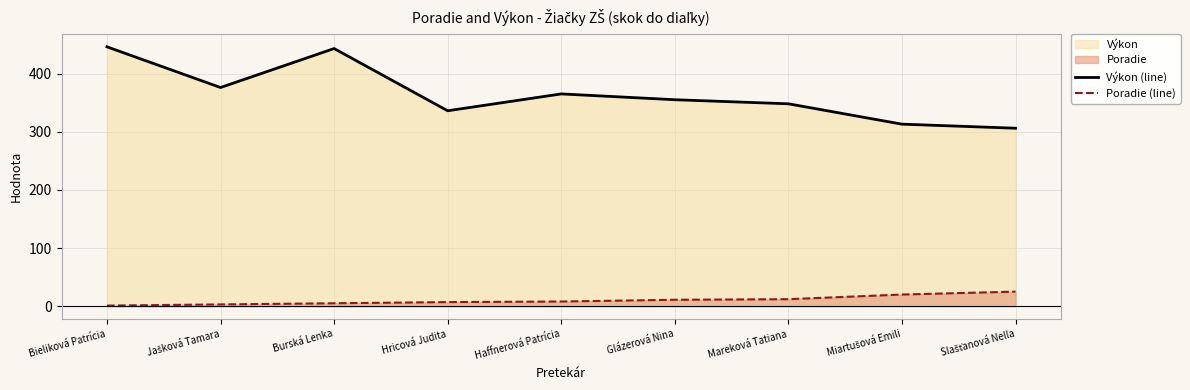

What is the maximum value shown in the chart?

446